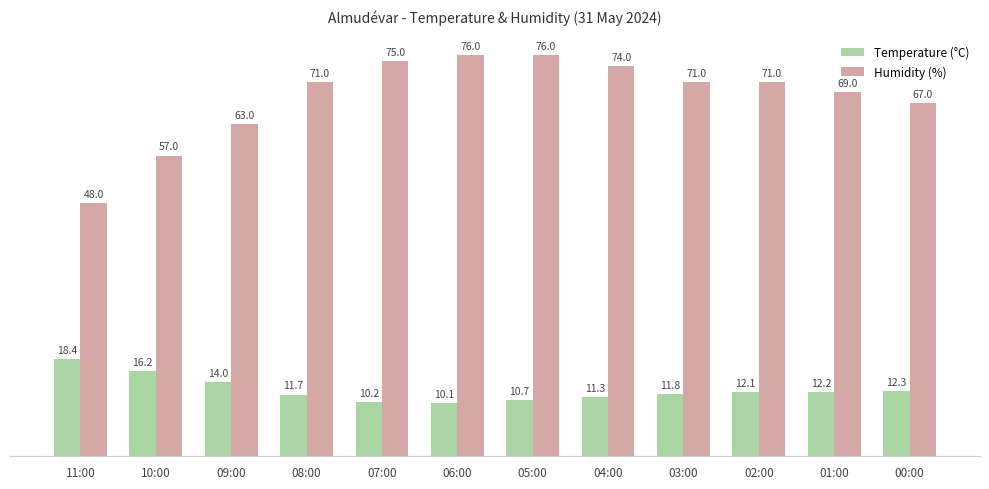

Rank the series at 08:00 from lowest to highest value.

Temperature (°C), Humidity (%)